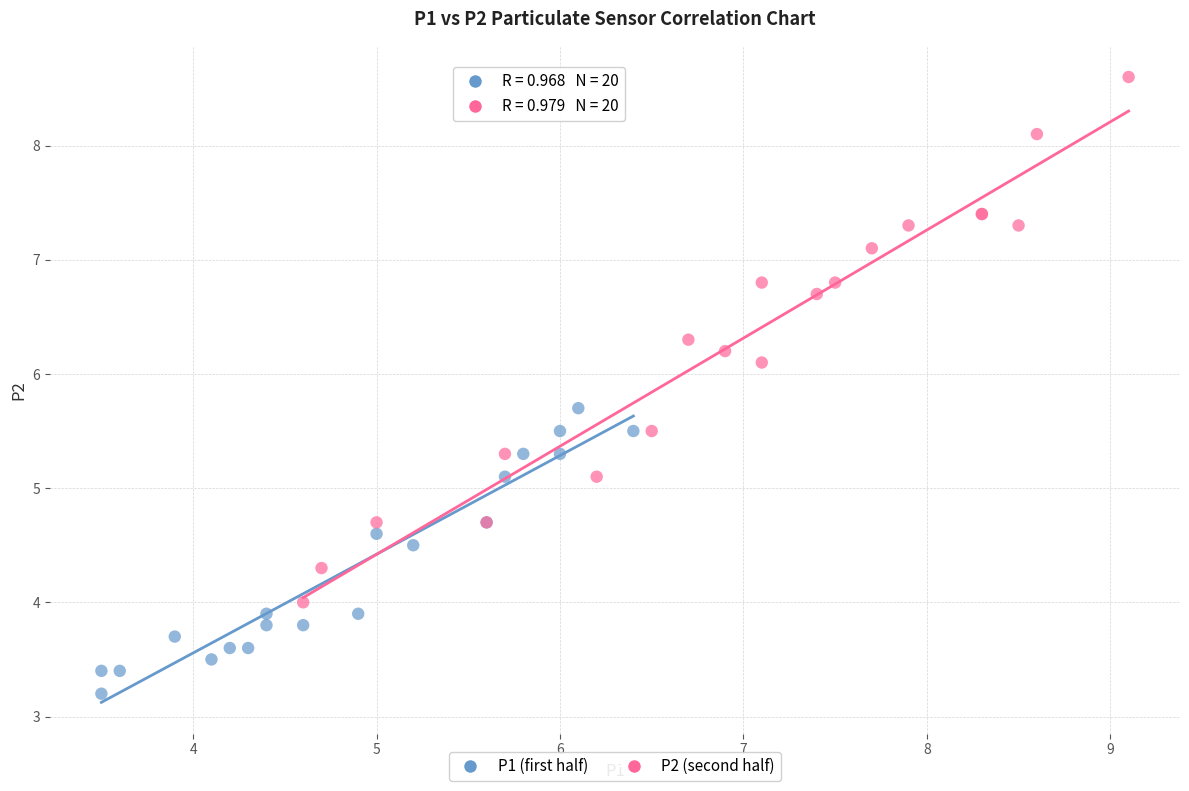

Which series contains the highest Y value?

P2 (second half)